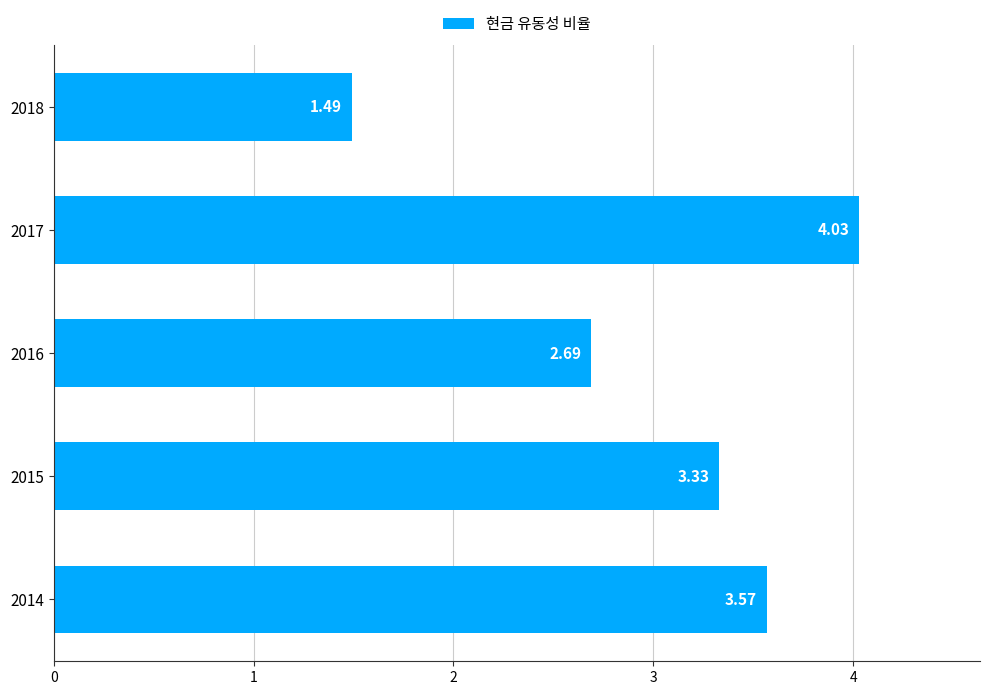

Rank the categories by value from highest to lowest.

2017, 2014, 2015, 2016, 2018